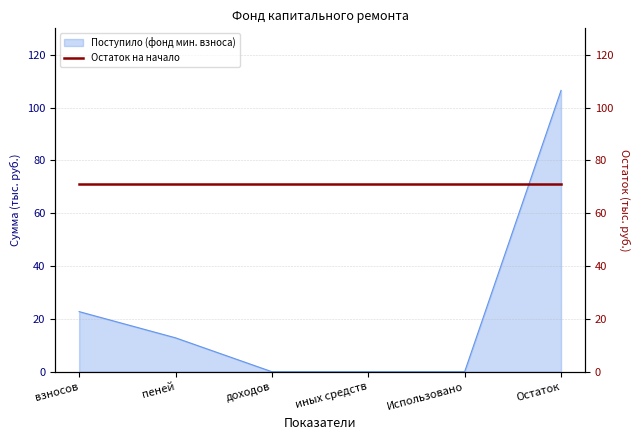

Where does the data first go above 12?

взносов